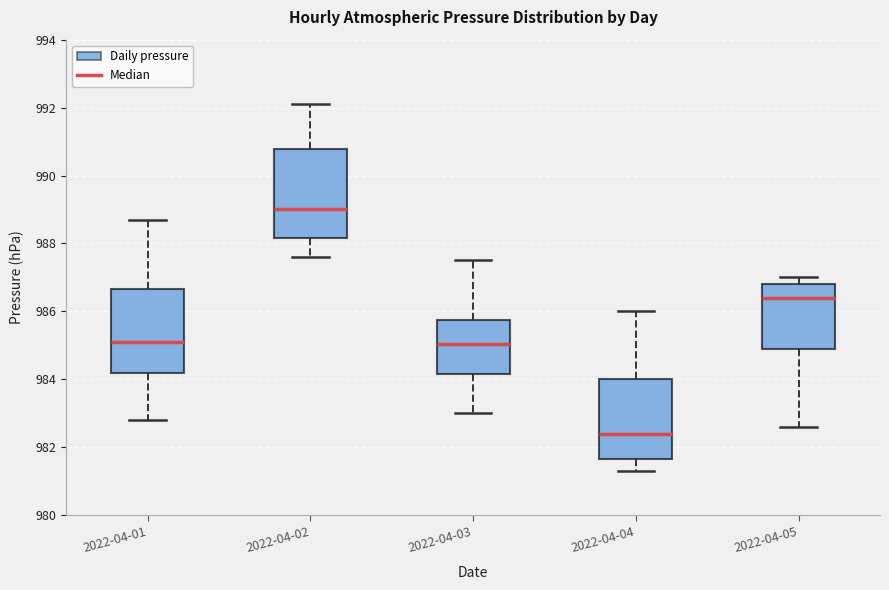

Where is the lower edge of the box for 2022-04-04 on the y-axis? The values are not printed on the chart, so give them approximately, as read against the axis.

981.6